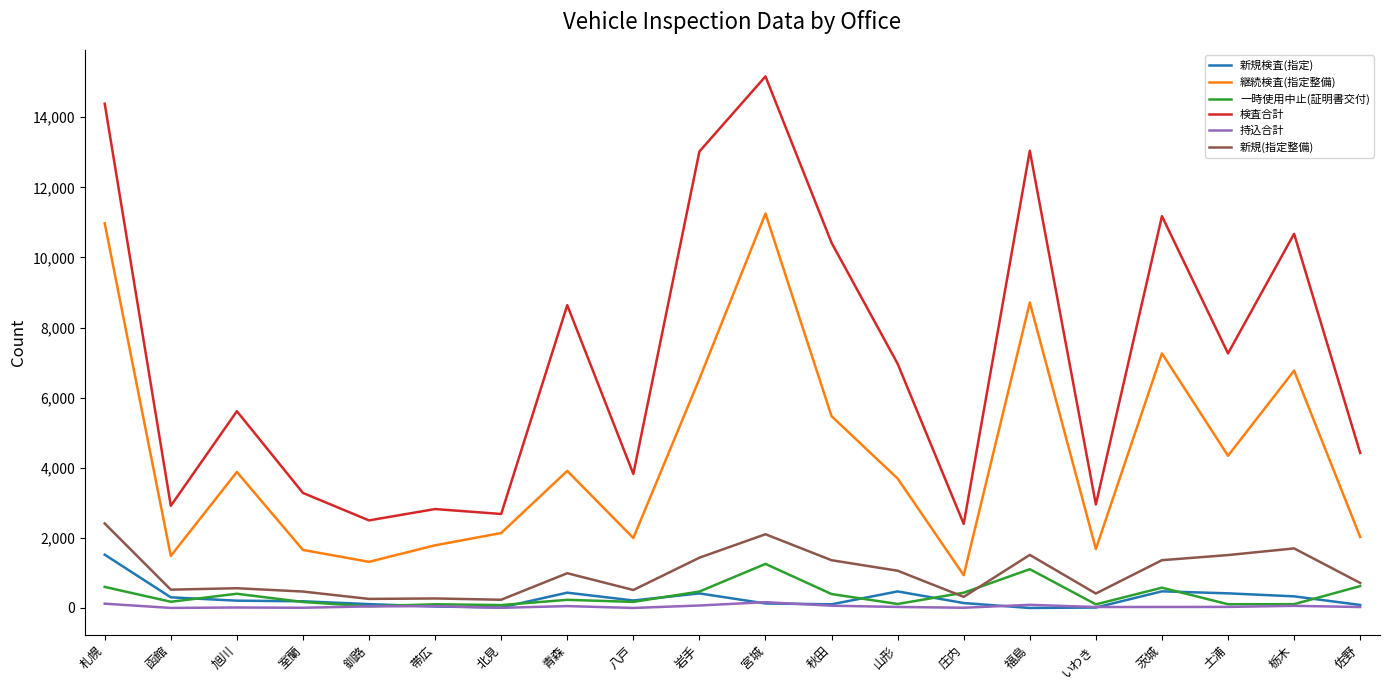

True or false: 検査合計 and 新規検査(指定) cross at least once.

False